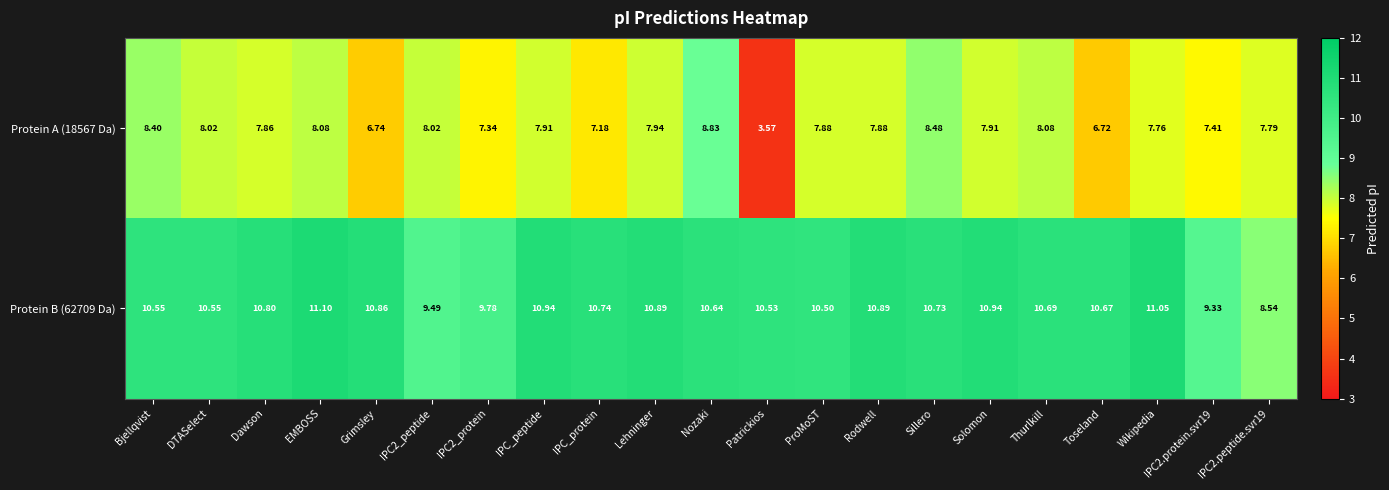

At which category does the chart reach its minimum across all series?

Patrickios